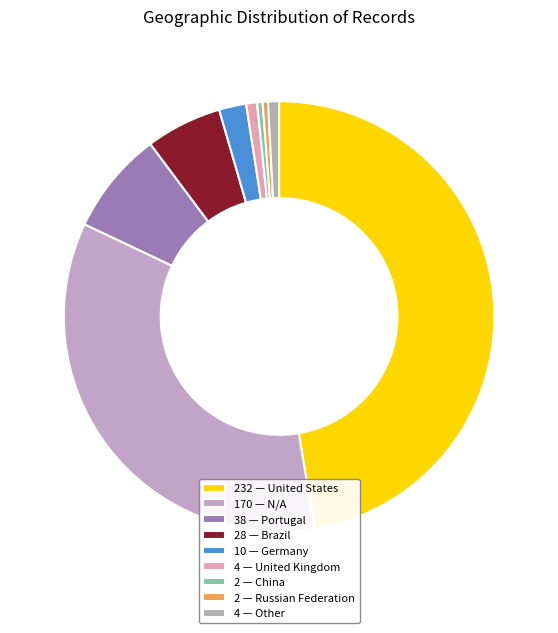

How many slices are in this pie chart?

9